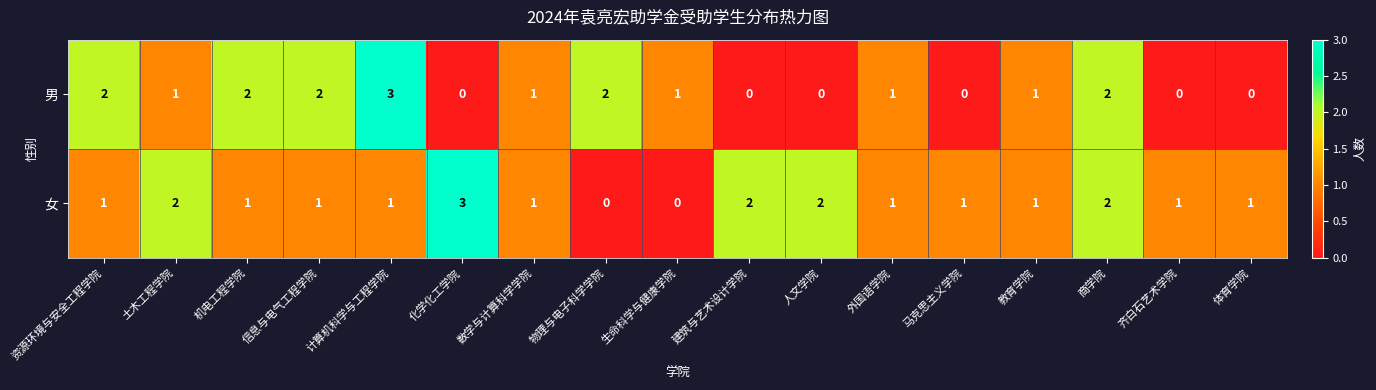

Which series has the largest range (max minus min)?

男